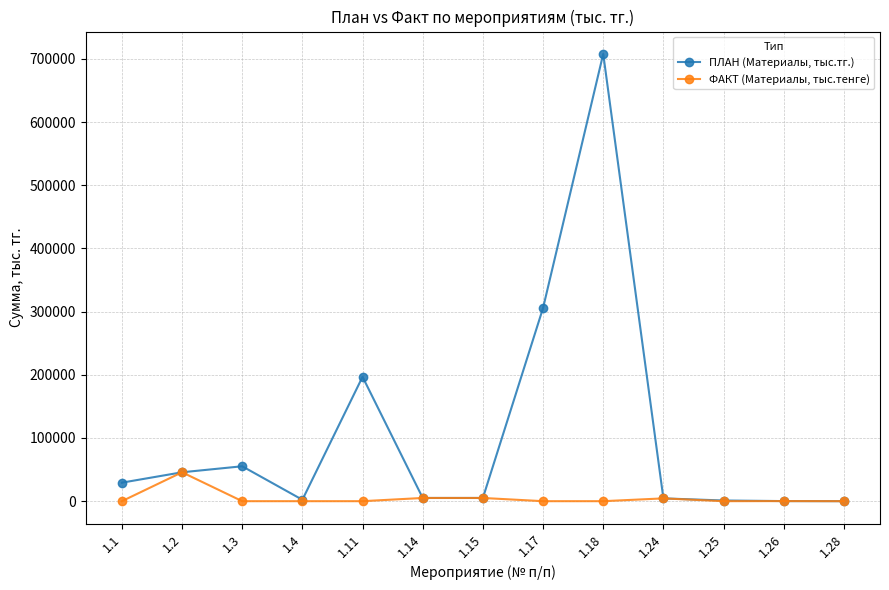

Count the number of categories in the chart.

13